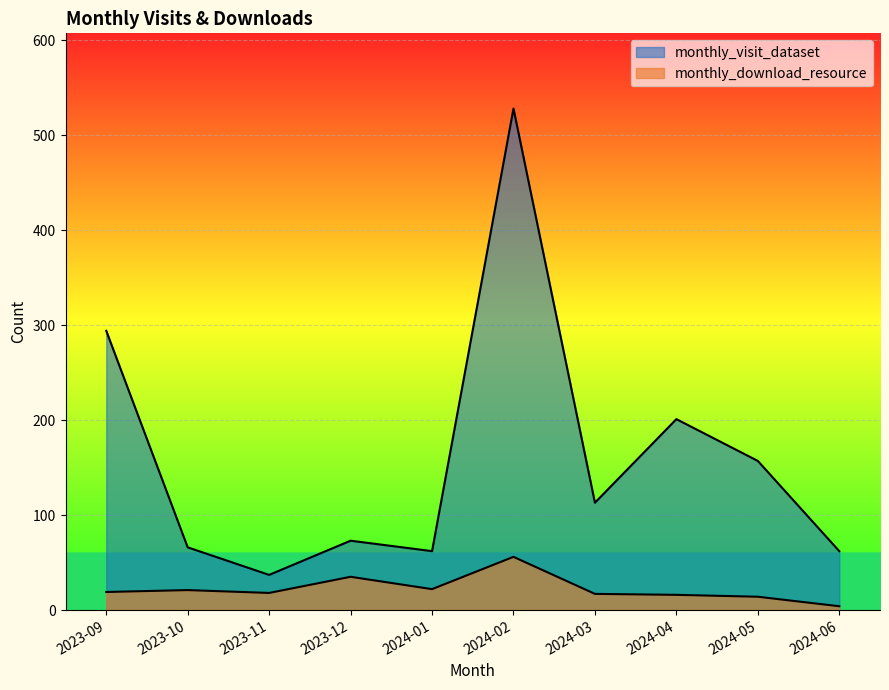

At which label does monthly_download_resource reach its minimum?

2024-06